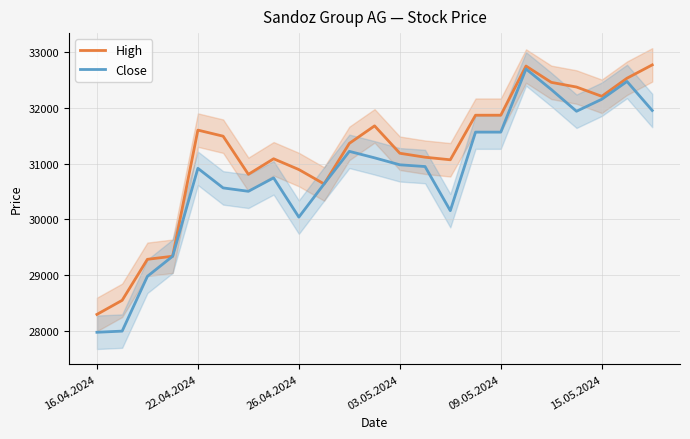

Is this an area chart (filled region under the line)?

No